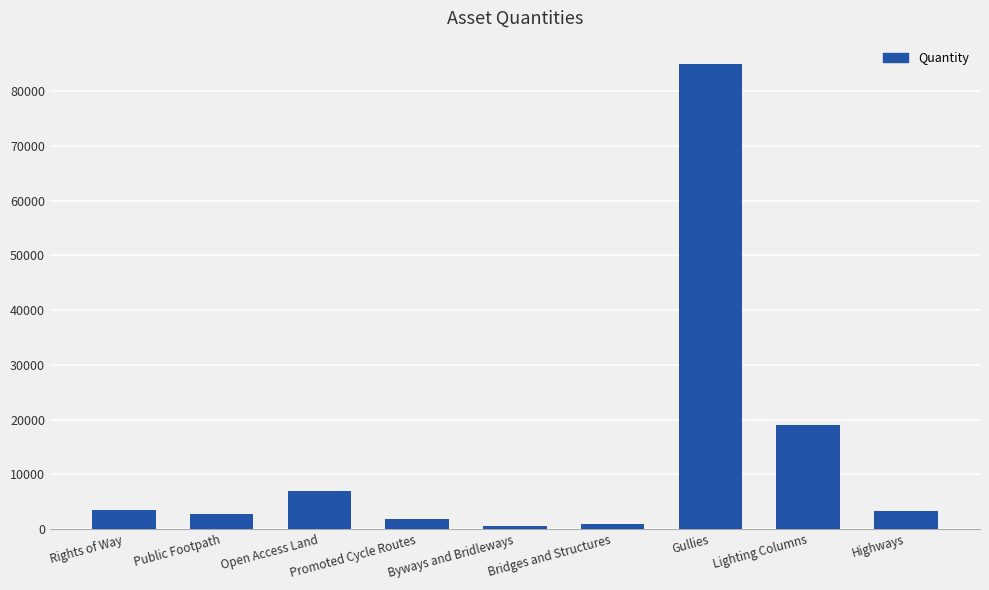

Approximately how many times larger is the value at Highways compared to Rights of Way?

1.0